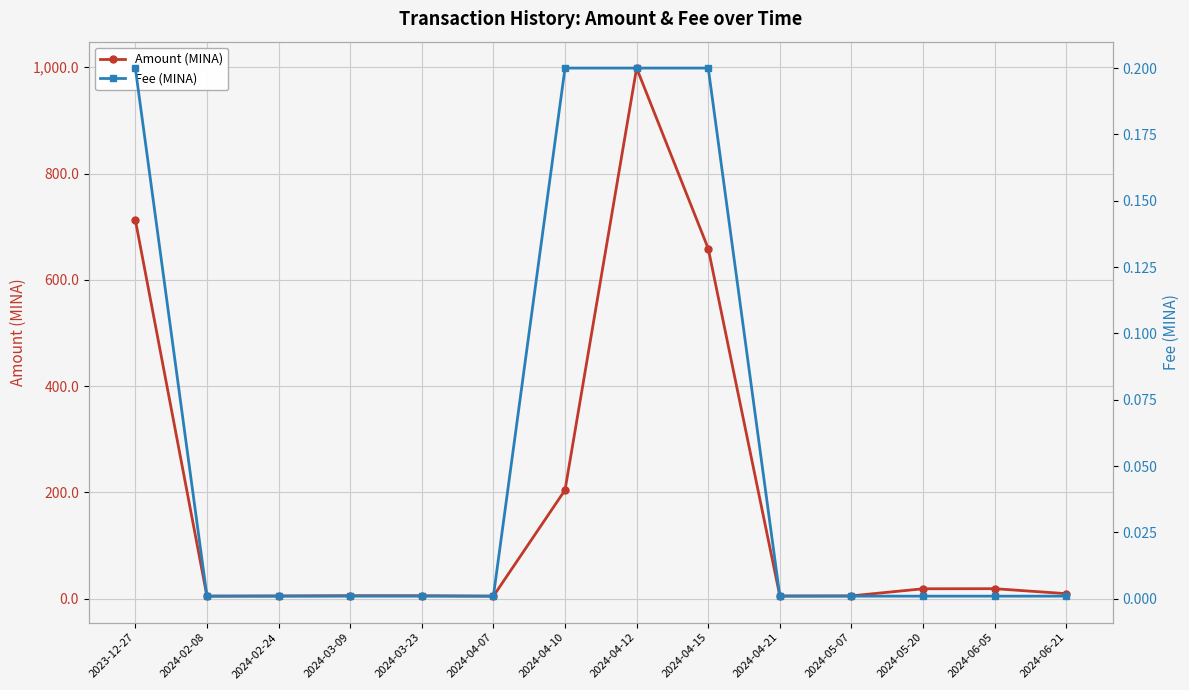

What is the label of the 5th point from the right?

2024-04-21